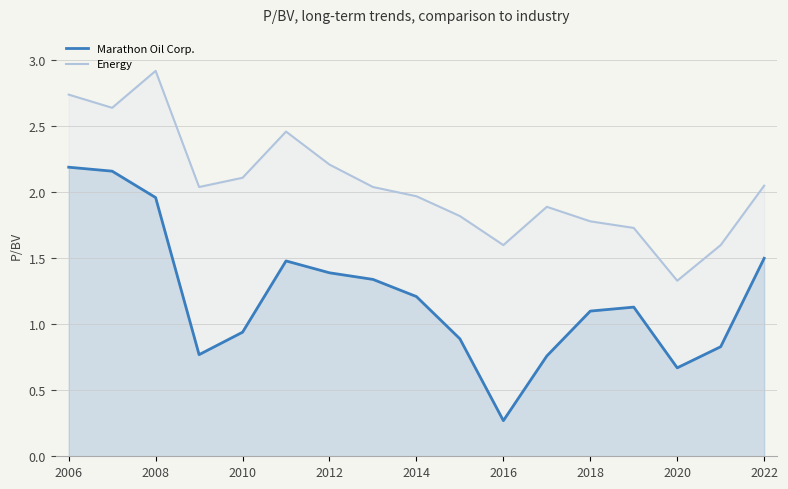

What is the difference between the second highest and minimum values in the Energy series?

1.4